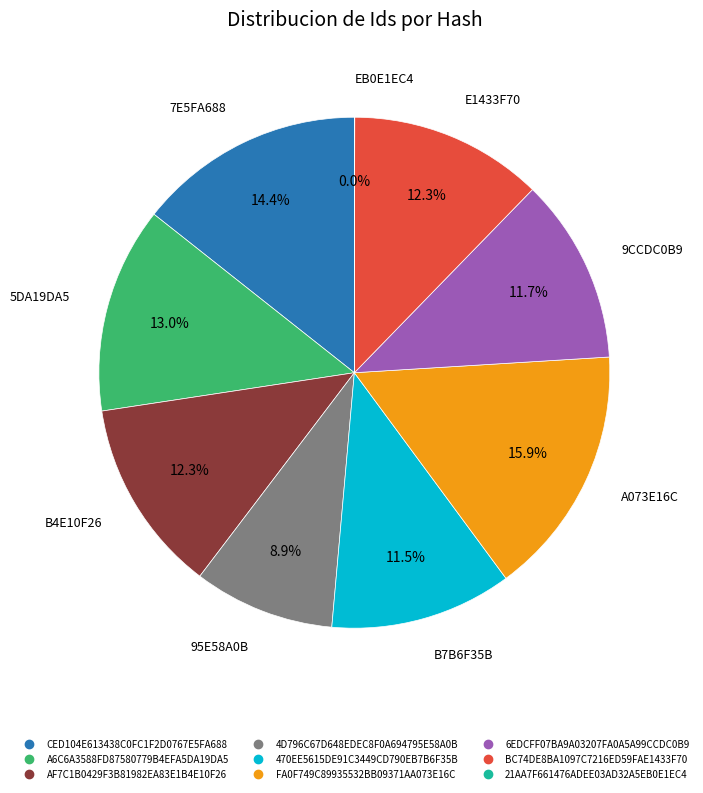

Combined, do FA0F749C89935532BB09371AA073E16C and 6EDCFF07BA9A03207FA0A5A99CCDC0B9 account for over 50%?

No